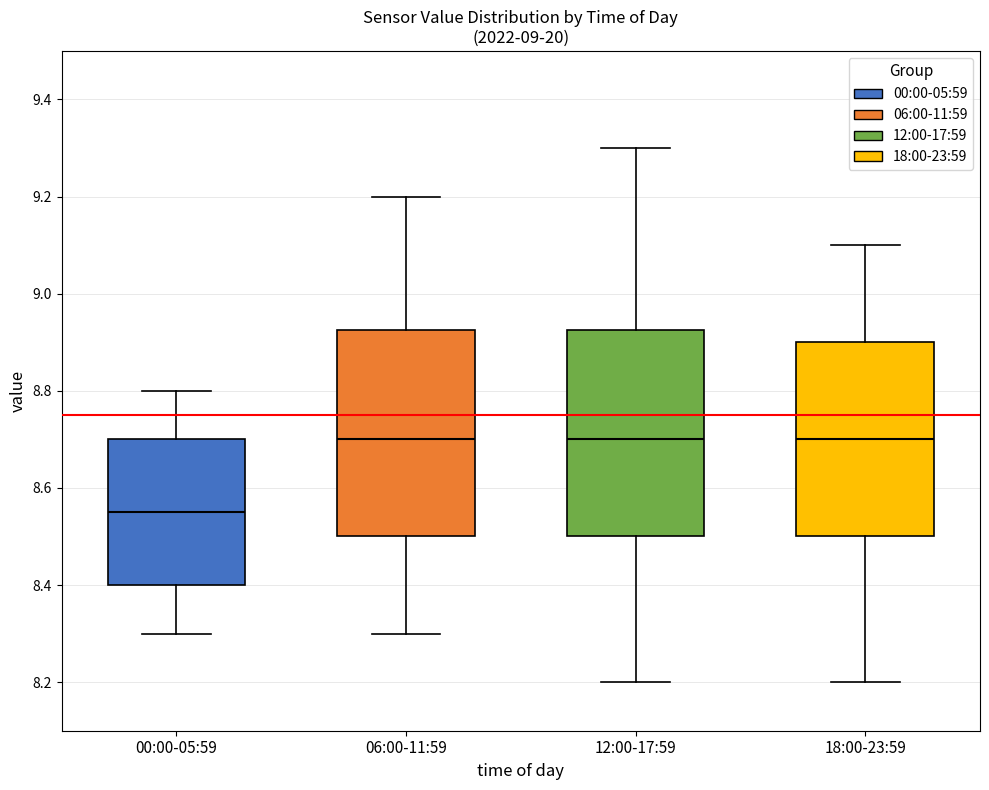

Where is the lower edge of the box for 18:00-23:59 on the y-axis? The values are not printed on the chart, so give them approximately, as read against the axis.

8.50